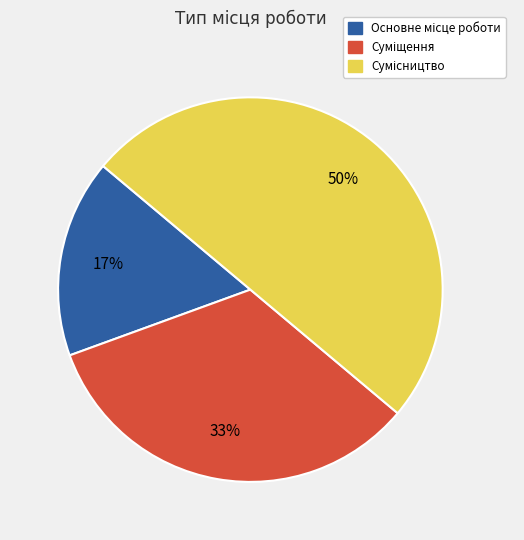

To the nearest percent, what is the difference between the largest and smallest slice percentages?

33%